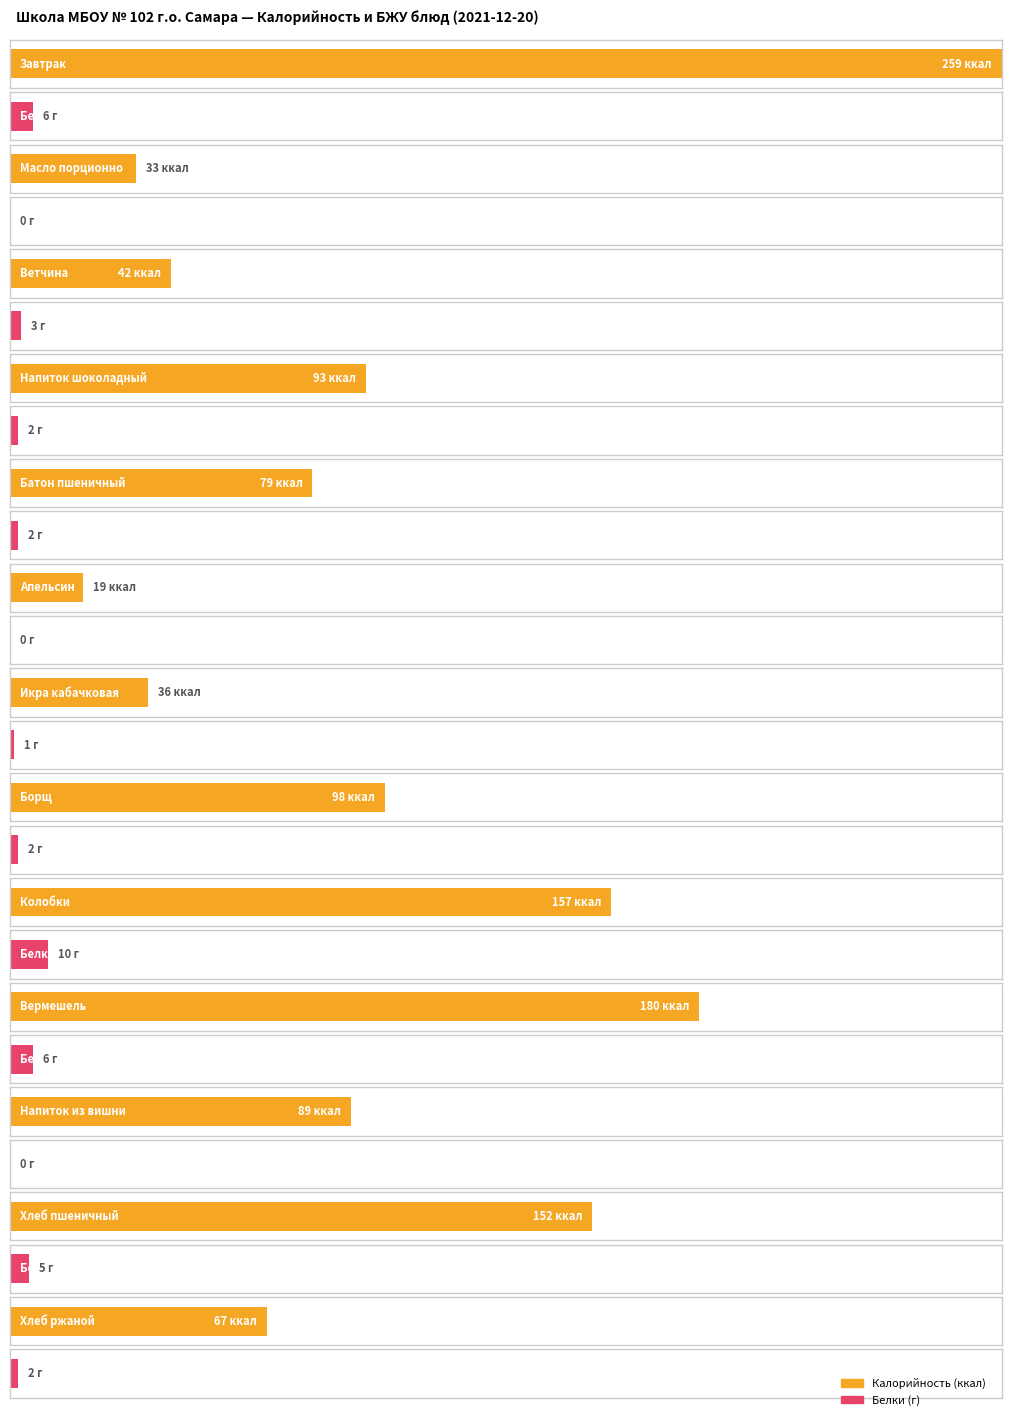

Are the bars grouped side by side (vs. stacked)?

Yes